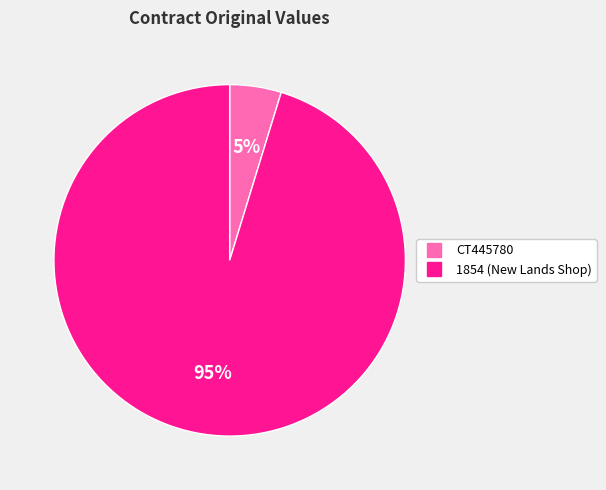

Is there a majority slice in this chart?

Yes